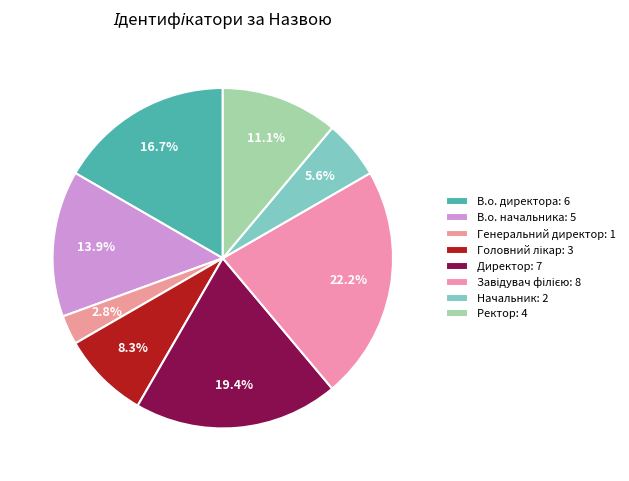

What percentage do Директор and Головний лікар together represent?

27.8%